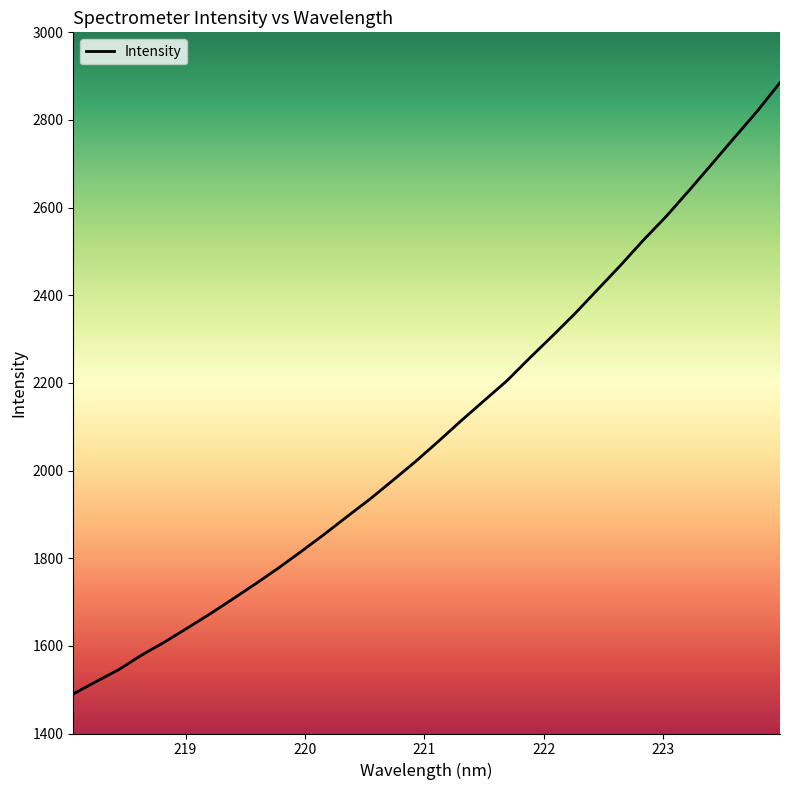

What is the minimum value shown in the chart?

1490.3